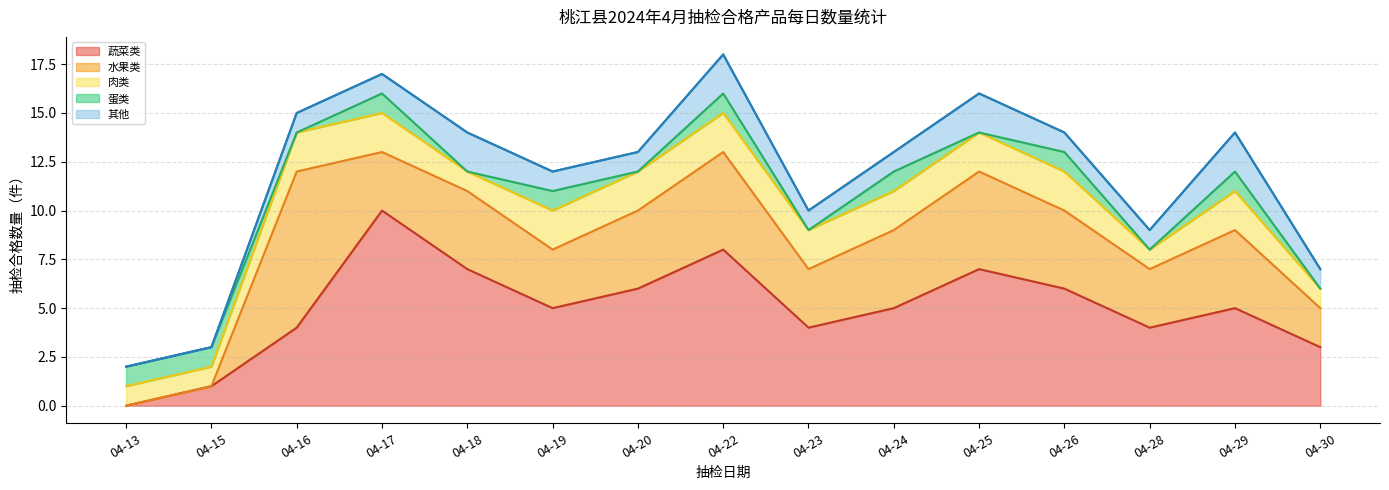

True or false: 其他 has a value of 1 at 04-20.

True